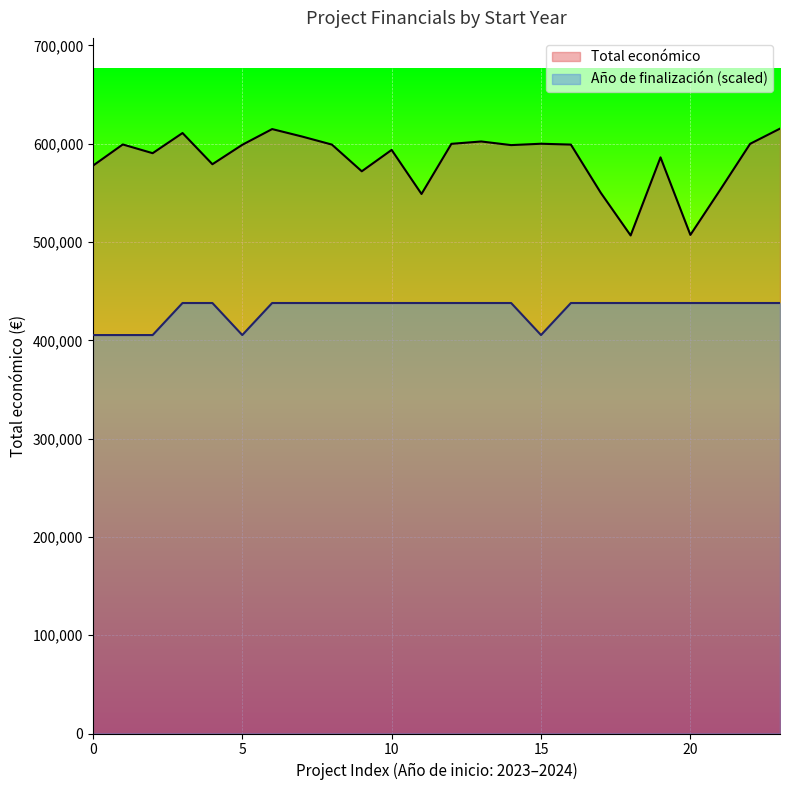

Does the chart display data point markers on the line(s)?

No